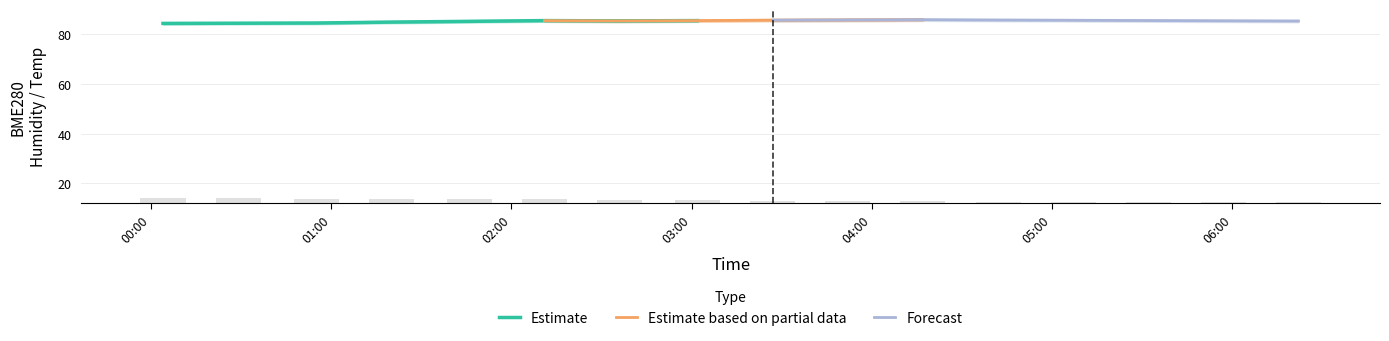

Reading left to right, transcribe all the data shown in this chart.

BME280_humidity: 2023/10/03 00:04=84.3	2023/10/03 00:29=84.4	2023/10/03 00:55=84.5	2023/10/03 01:20=84.8	2023/10/03 01:46=85.1	2023/10/03 02:11=85.4	2023/10/03 02:36=85.3	2023/10/03 03:02=85.4	2023/10/03 03:27=85.6	2023/10/03 03:52=85.7	2023/10/03 04:17=85.8	2023/10/03 04:42=85.7	2023/10/03 05:07=85.5	2023/10/03 05:32=85.5	2023/10/03 05:57=85.3	2023/10/03 06:22=85.2
BME280_humidity_upper: 2023/10/03 00:04=84.8	2023/10/03 00:29=84.9	2023/10/03 00:55=85.0	2023/10/03 01:20=85.3	2023/10/03 01:46=85.6	2023/10/03 02:11=85.9	2023/10/03 02:36=85.8	2023/10/03 03:02=85.9	2023/10/03 03:27=86.1	2023/10/03 03:52=86.2	2023/10/03 04:17=86.3	2023/10/03 04:42=86.2	2023/10/03 05:07=86.0	2023/10/03 05:32=86.0	2023/10/03 05:57=85.8	2023/10/03 06:22=85.8
BME280_humidity_lower: 2023/10/03 00:04=83.8	2023/10/03 00:29=83.9	2023/10/03 00:55=84.0	2023/10/03 01:20=84.3	2023/10/03 01:46=84.6	2023/10/03 02:11=84.9	2023/10/03 02:36=84.8	2023/10/03 03:02=84.9	2023/10/03 03:27=85.1	2023/10/03 03:52=85.2	2023/10/03 04:17=85.3	2023/10/03 04:42=85.2	2023/10/03 05:07=85.0	2023/10/03 05:32=85.0	2023/10/03 05:57=84.8	2023/10/03 06:22=84.8
BME280_temperature: 2023/10/03 00:04=14.3	2023/10/03 00:29=14.2	2023/10/03 00:55=14.0	2023/10/03 01:20=13.8	2023/10/03 01:46=13.7	2023/10/03 02:11=13.7	2023/10/03 02:36=13.5	2023/10/03 03:02=13.3	2023/10/03 03:27=13.1	2023/10/03 03:52=12.9	2023/10/03 04:17=12.8	2023/10/03 04:42=12.7	2023/10/03 05:07=12.6	2023/10/03 05:32=12.6	2023/10/03 05:57=12.5	2023/10/03 06:22=12.4
BME280_temperature_upper: 2023/10/03 00:04=14.8	2023/10/03 00:29=14.7	2023/10/03 00:55=14.5	2023/10/03 01:20=14.3	2023/10/03 01:46=14.2	2023/10/03 02:11=14.2	2023/10/03 02:36=14.0	2023/10/03 03:02=13.8	2023/10/03 03:27=13.6	2023/10/03 03:52=13.4	2023/10/03 04:17=13.3	2023/10/03 04:42=13.2	2023/10/03 05:07=13.1	2023/10/03 05:32=13.1	2023/10/03 05:57=13.0	2023/10/03 06:22=12.9
BME280_temperature_lower: 2023/10/03 00:04=13.8	2023/10/03 00:29=13.7	2023/10/03 00:55=13.5	2023/10/03 01:20=13.3	2023/10/03 01:46=13.2	2023/10/03 02:11=13.2	2023/10/03 02:36=13.0	2023/10/03 03:02=12.8	2023/10/03 03:27=12.6	2023/10/03 03:52=12.4	2023/10/03 04:17=12.3	2023/10/03 04:42=12.2	2023/10/03 05:07=12.1	2023/10/03 05:32=12.1	2023/10/03 05:57=12.0	2023/10/03 06:22=11.9